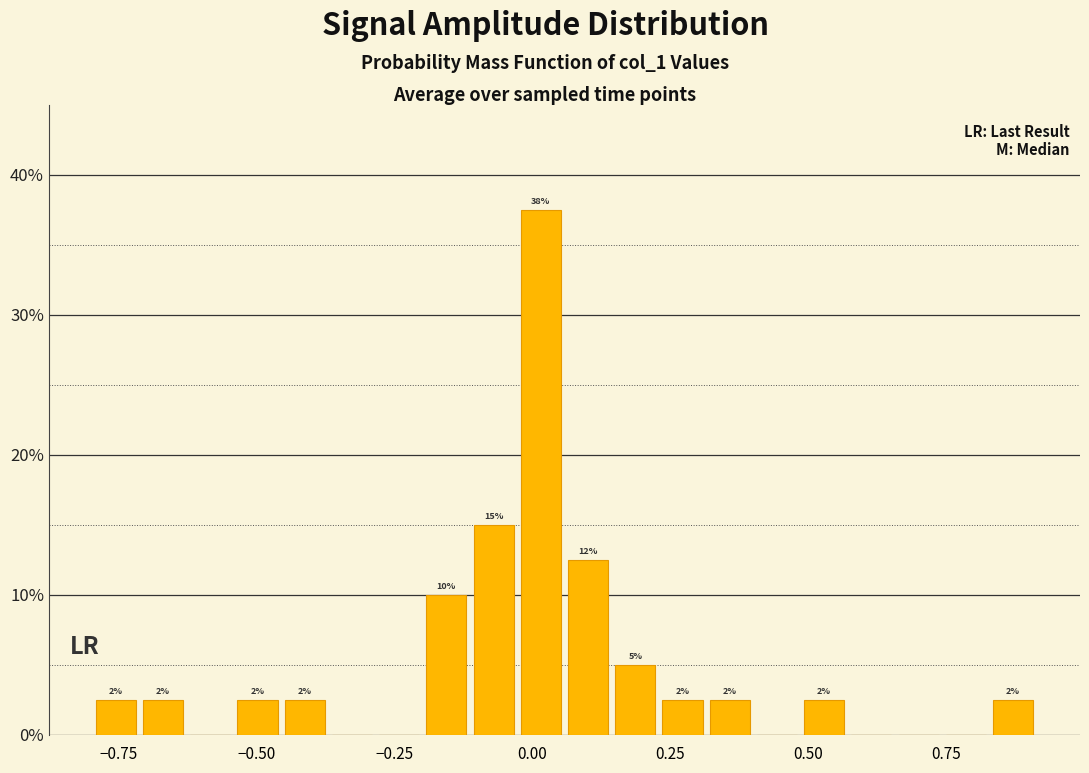

Around what value on the x-axis is the tallest bar? Give the approximate position of its centre, as read against the axis.

0.00